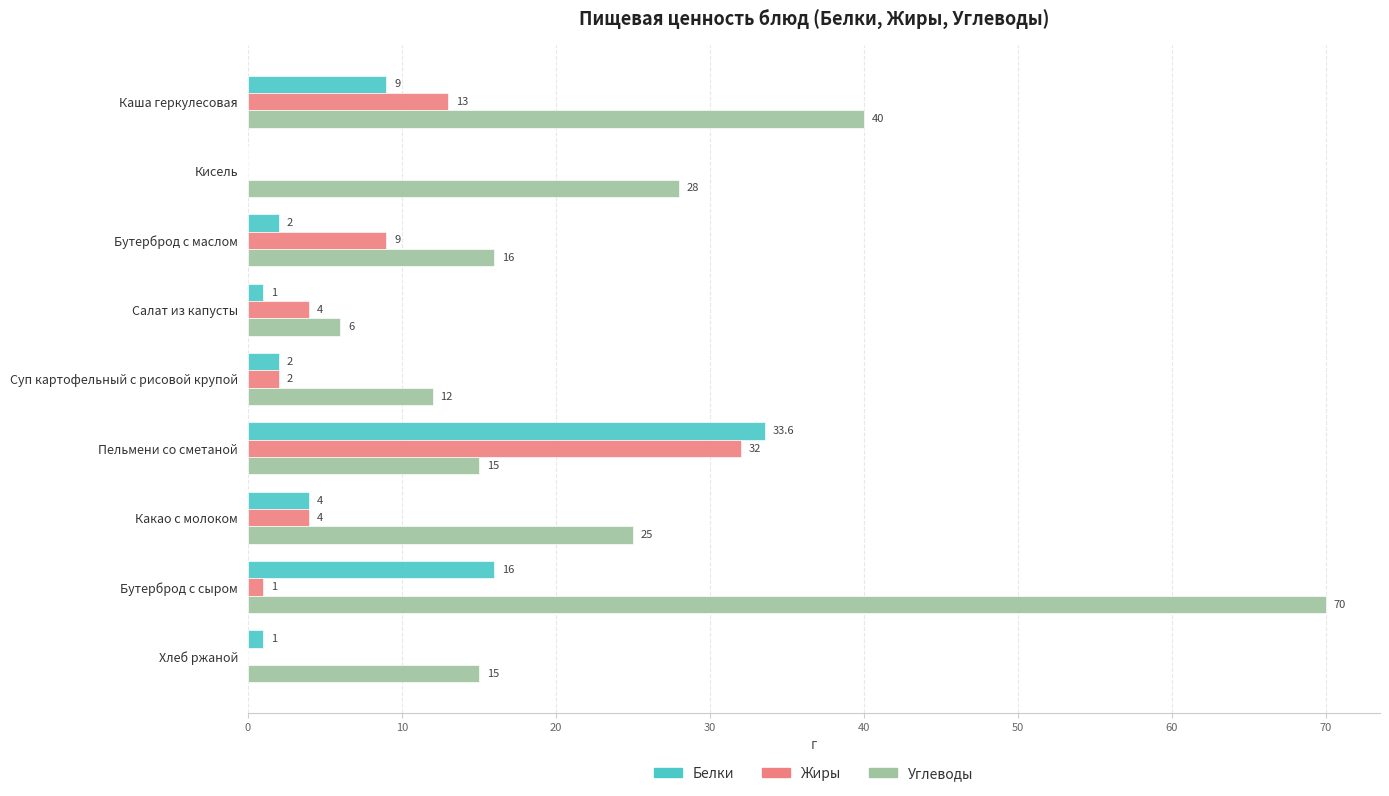

At which label is Белки closest to 16?

Бутерброд с сыром